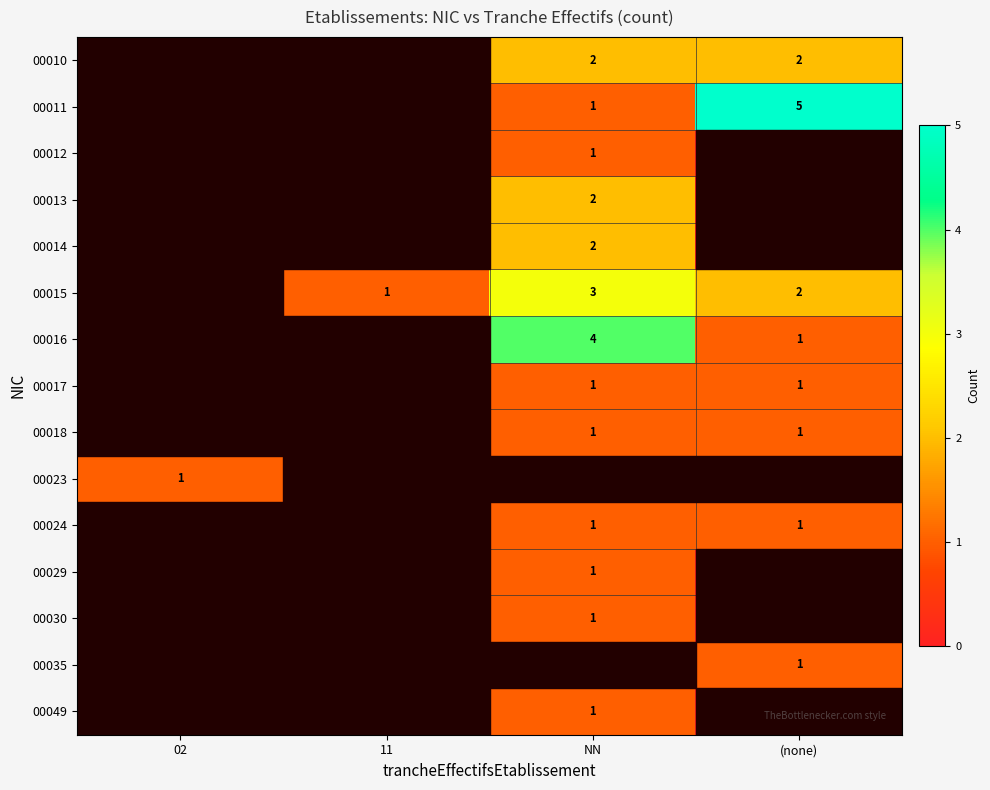

True or false: 00018 has a value of 2 at NN.

False